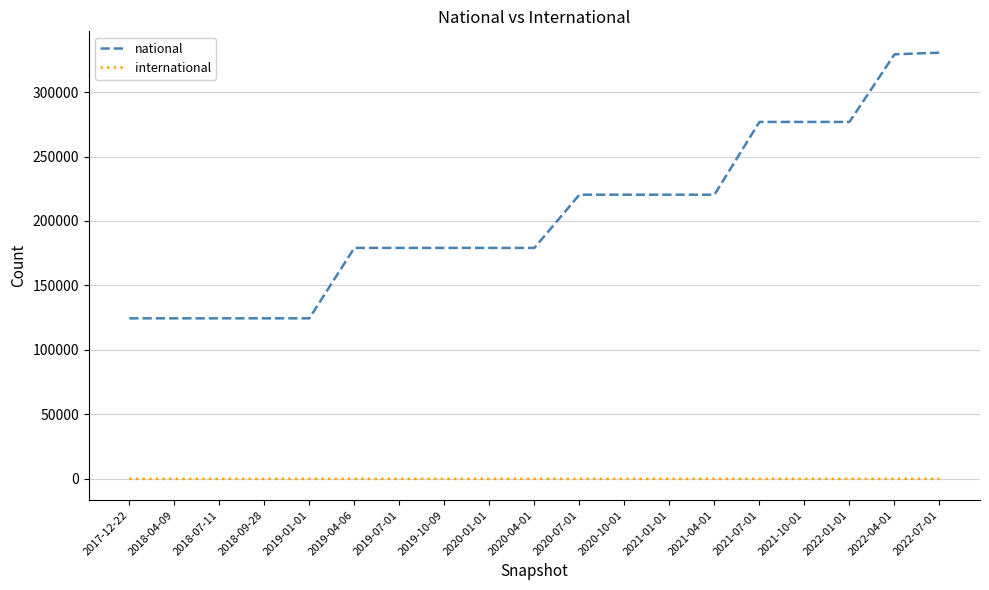

What is the greatest value displayed?

330550